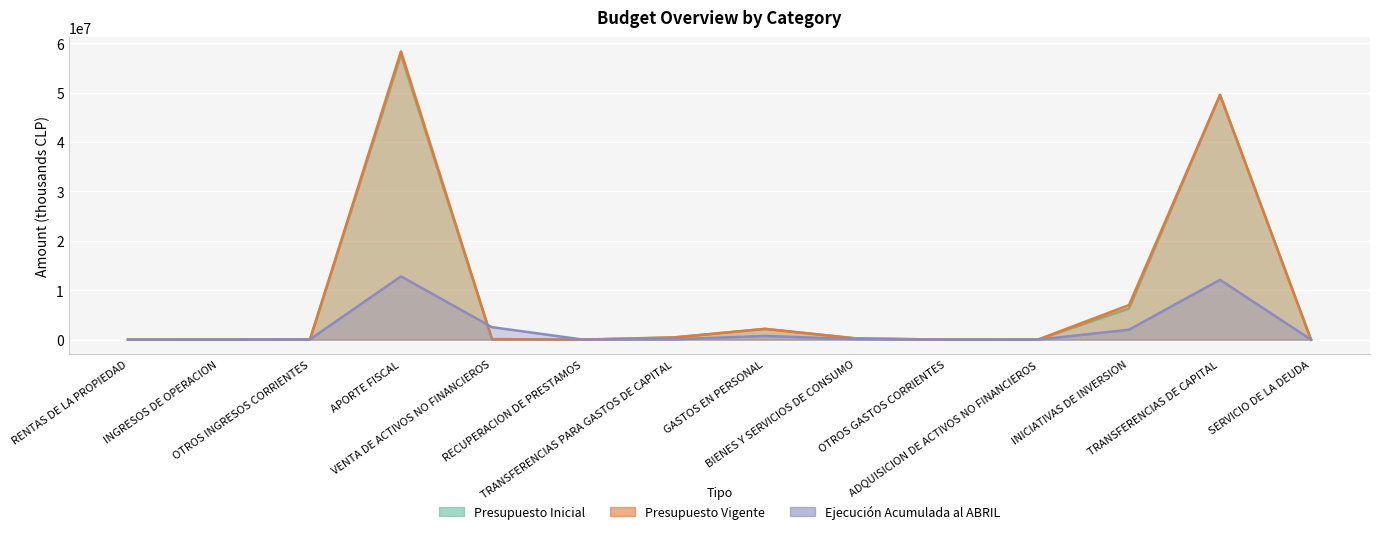

How many data points in Presupuesto Vigente are above 104637?

6